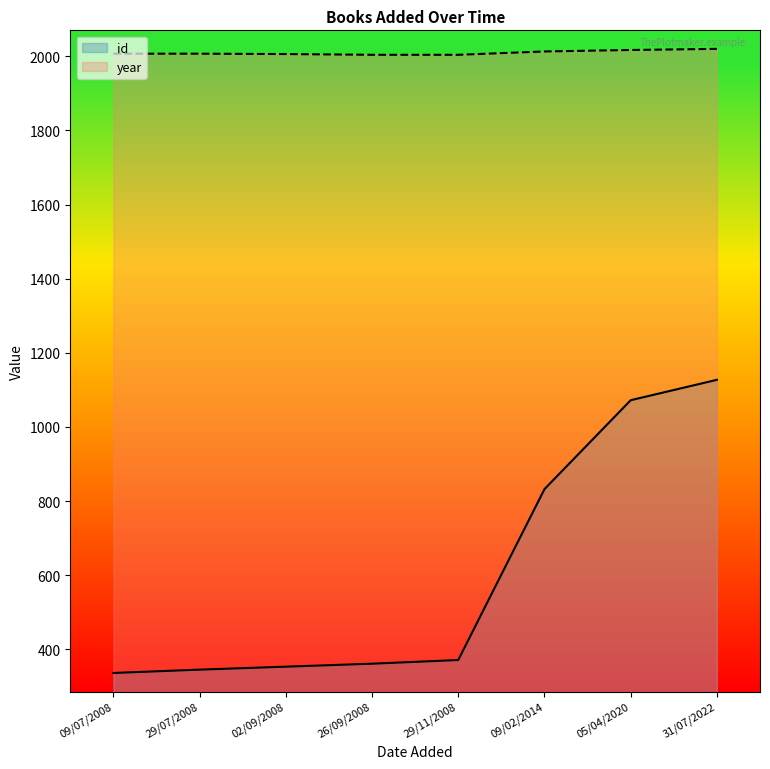

Which label corresponds to the smallest value in the chart?

09/07/2008